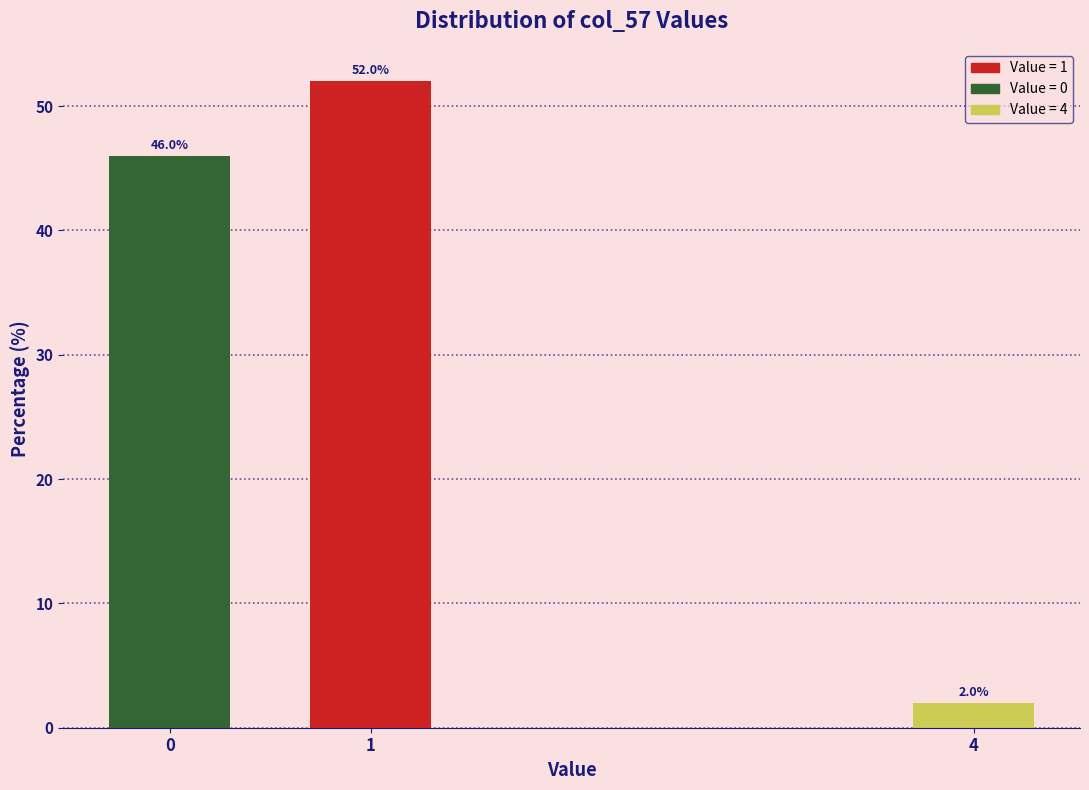

Reading left to right, transcribe all the data shown in this chart.

0=46	1=52	4=2